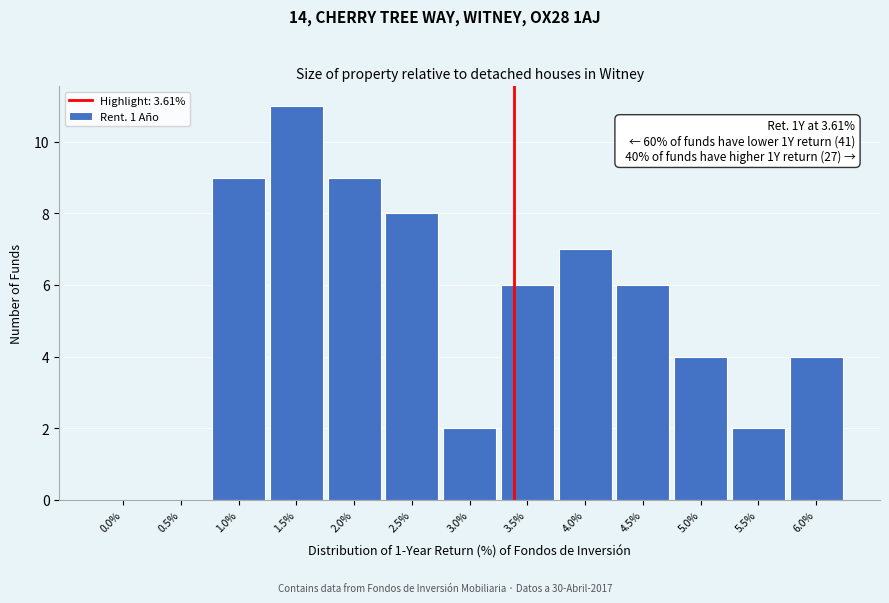

Reading right to left, transcribe all the data shown in this chart.

6.0%=4	5.5%=2	5.0%=4	4.5%=6	4.0%=7	3.5%=6	3.0%=2	2.5%=8	2.0%=9	1.5%=11	1.0%=9	0.5%=0	0.0%=0